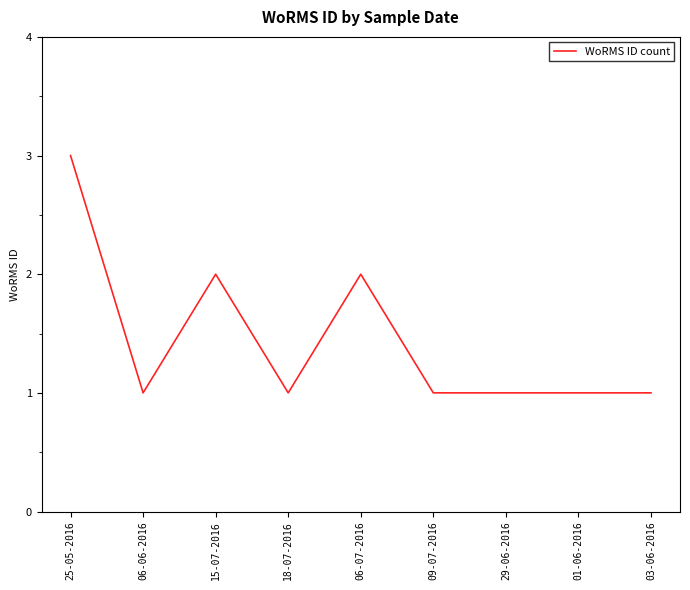

What is the smallest value displayed?

1